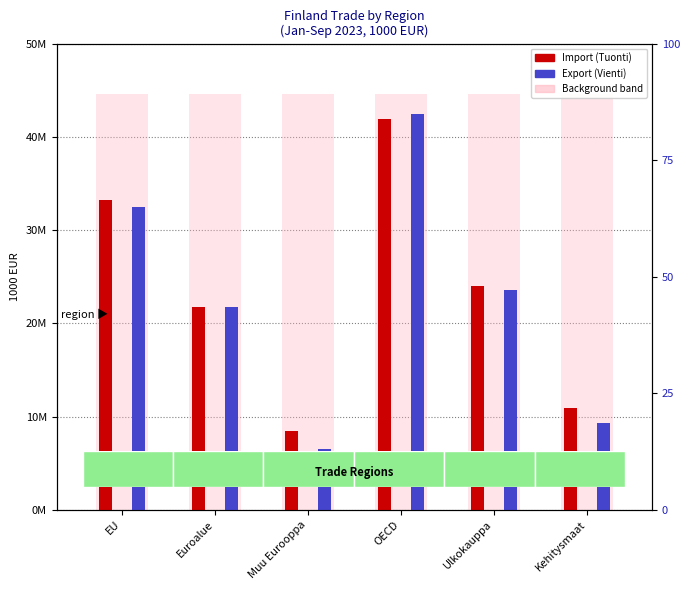

What is the spread (max minus min) of values at OECD?

489322